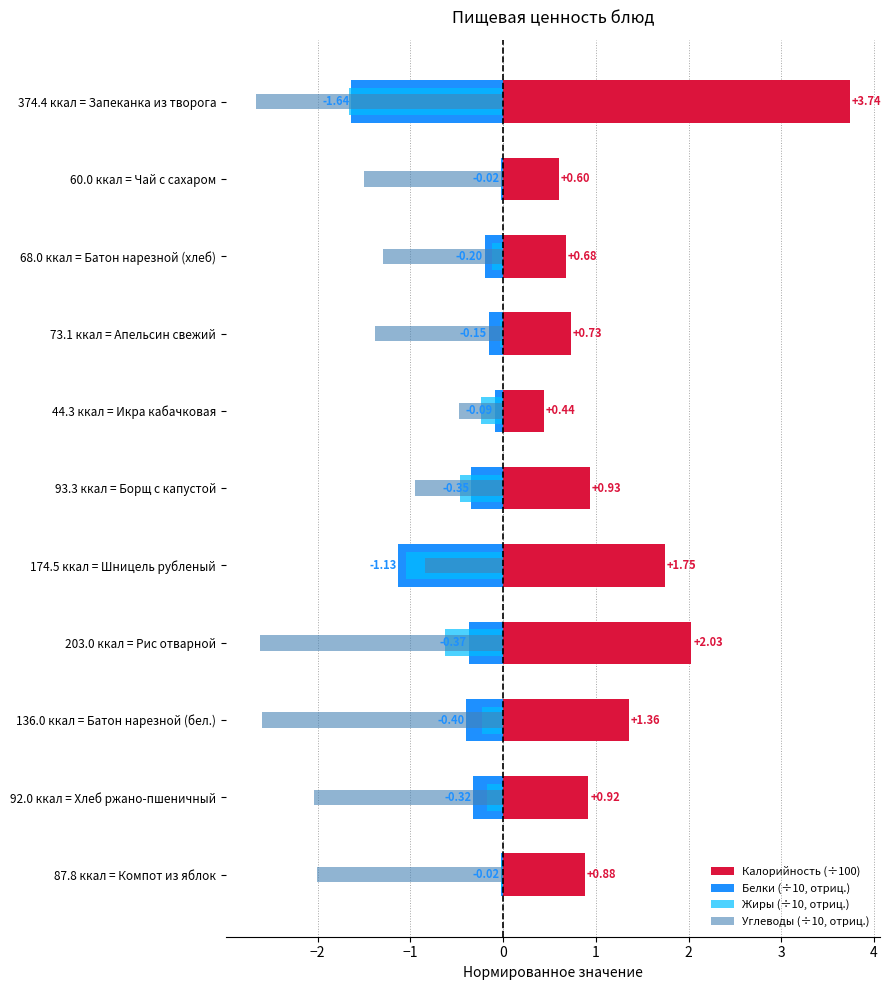

What is the sum of the Белки (÷10, отриц.) values at 136.0 ккал = Батон нарезной (бел.) and 92.0 ккал = Хлеб ржано-пшеничный?

-0.7